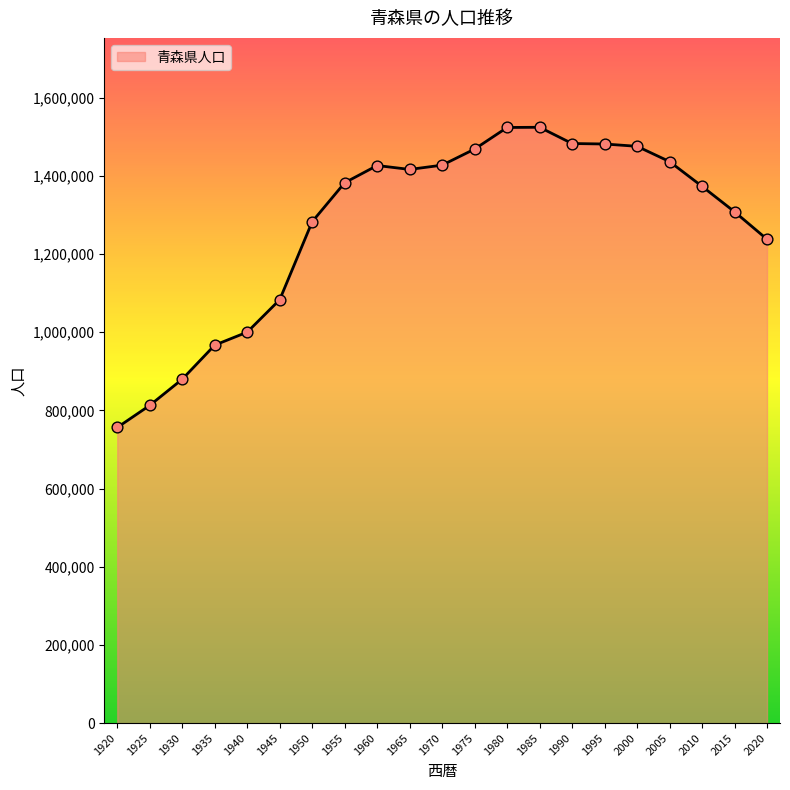

What is the ratio of the value at 1935 to the value at 1990?

0.7